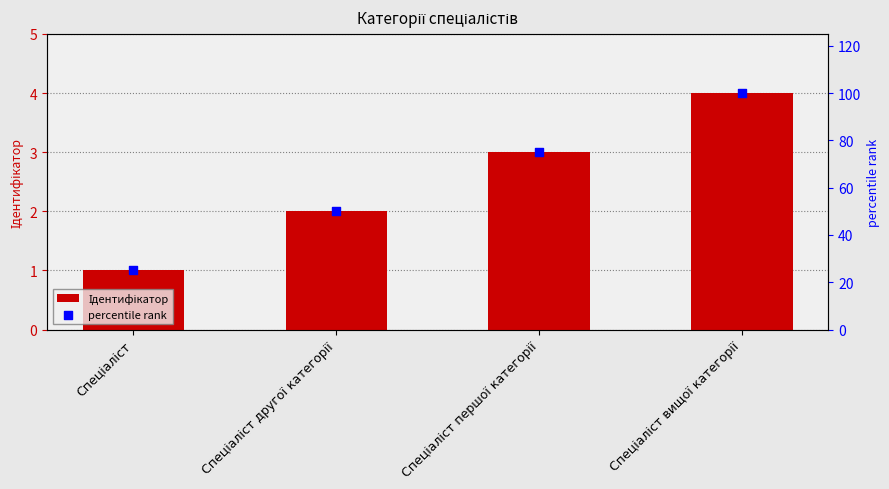

At how many categories does at least one series exceed 34?

3